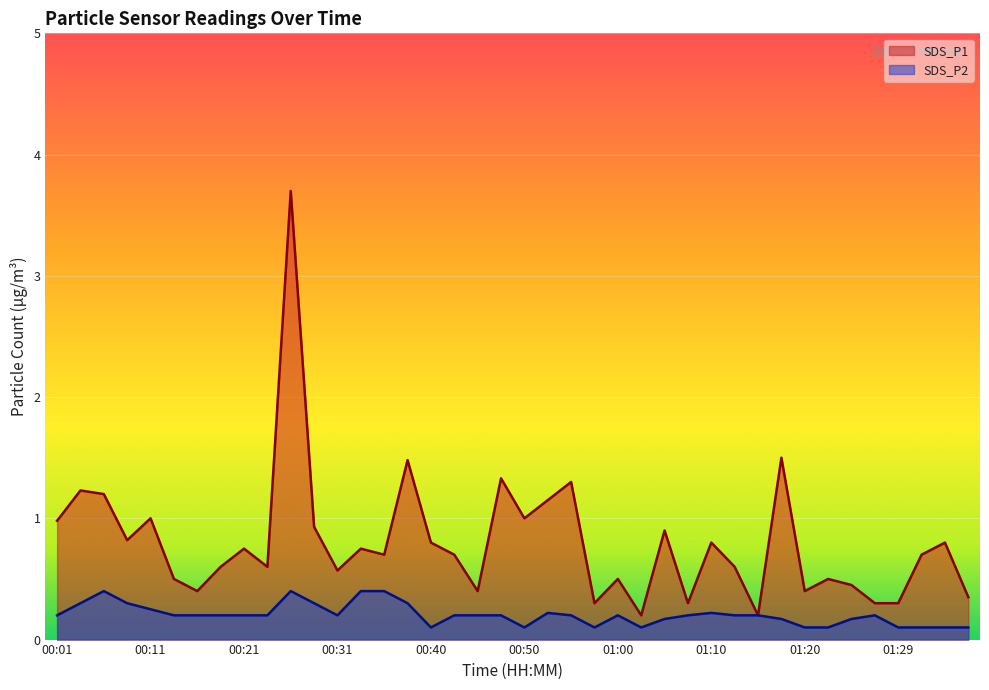

What is the value of the SDS_P2 point at the 18th from the left?

0.2